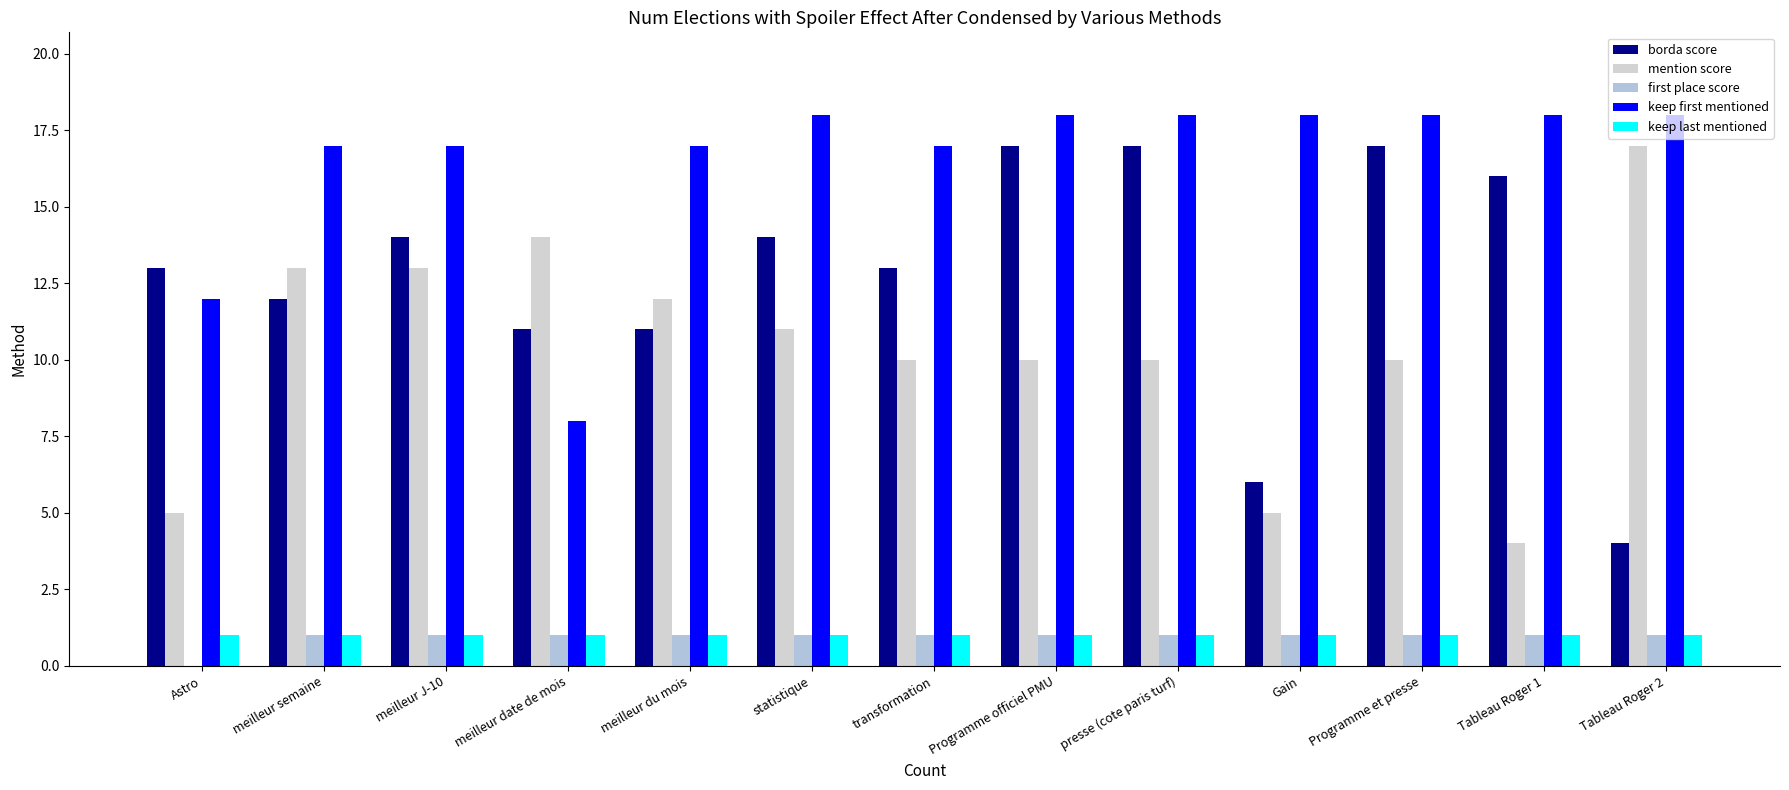

At Programme officiel PMU, list the series in order from smallest to largest.

first place score, keep last mentioned, mention score, borda score, keep first mentioned